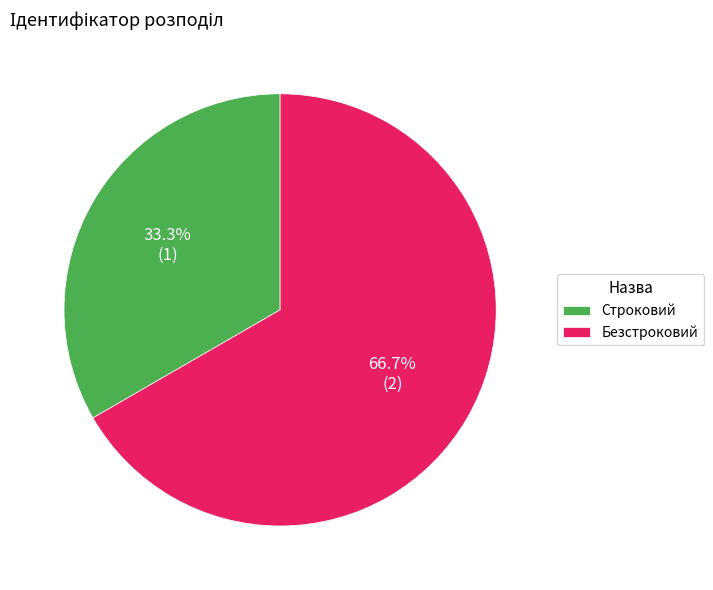

What is the ratio of the value at Строковий to the value at Безстроковий?

0.5